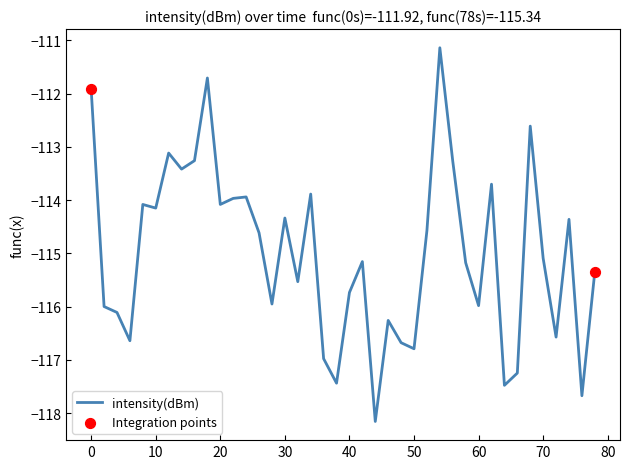

What is the smallest value displayed?

-118.2